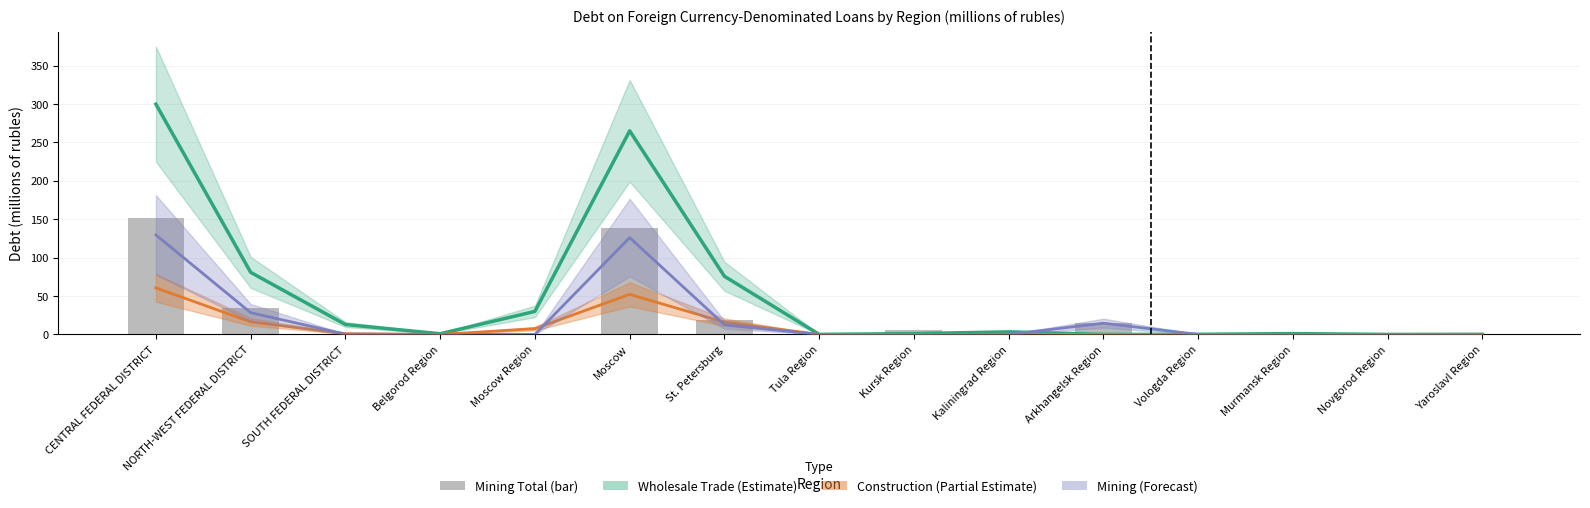

Which series changed the most between CENTRAL FEDERAL DISTRICT and Murmansk Region?

Wholesale Trade